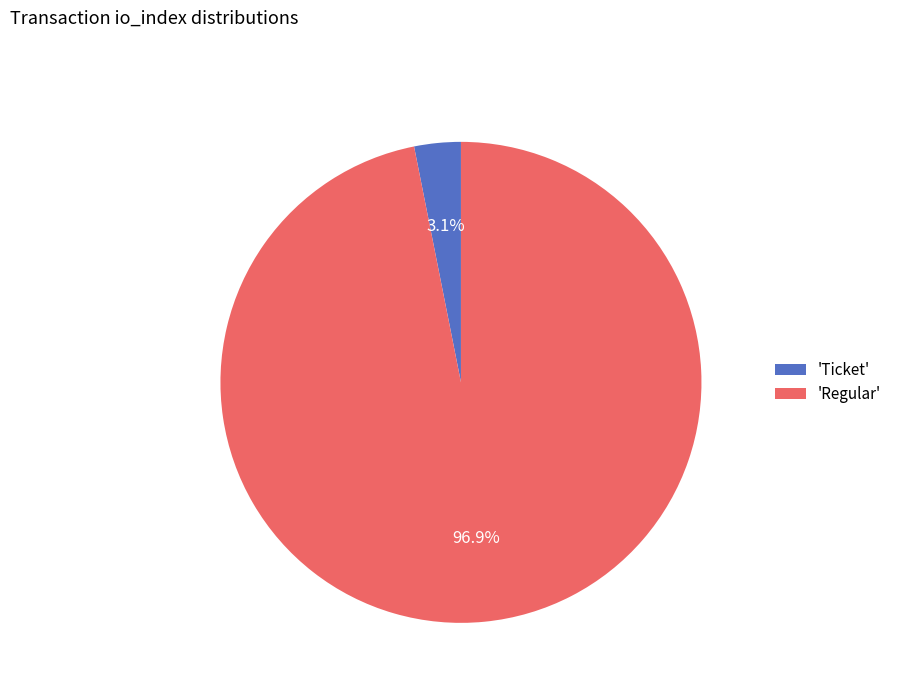

Is there a majority slice in this chart?

Yes